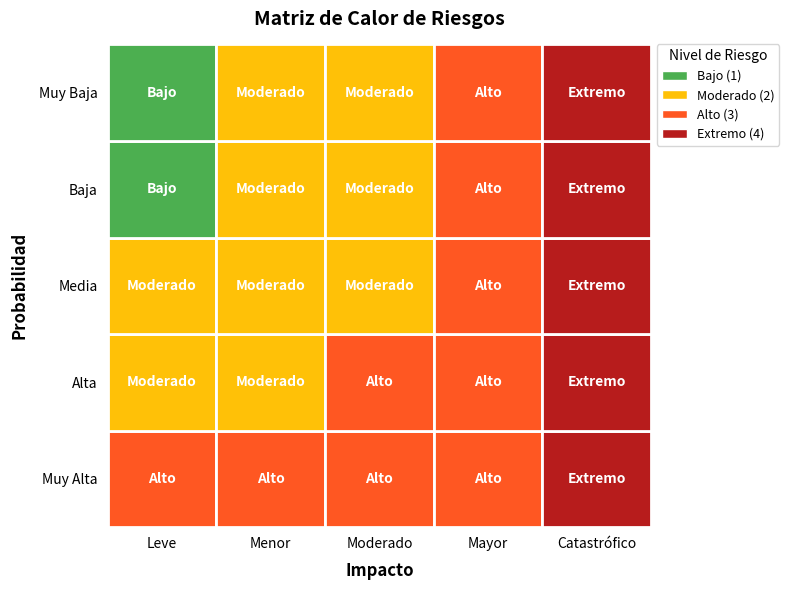

What is the sum of all Muy Alta values?

16